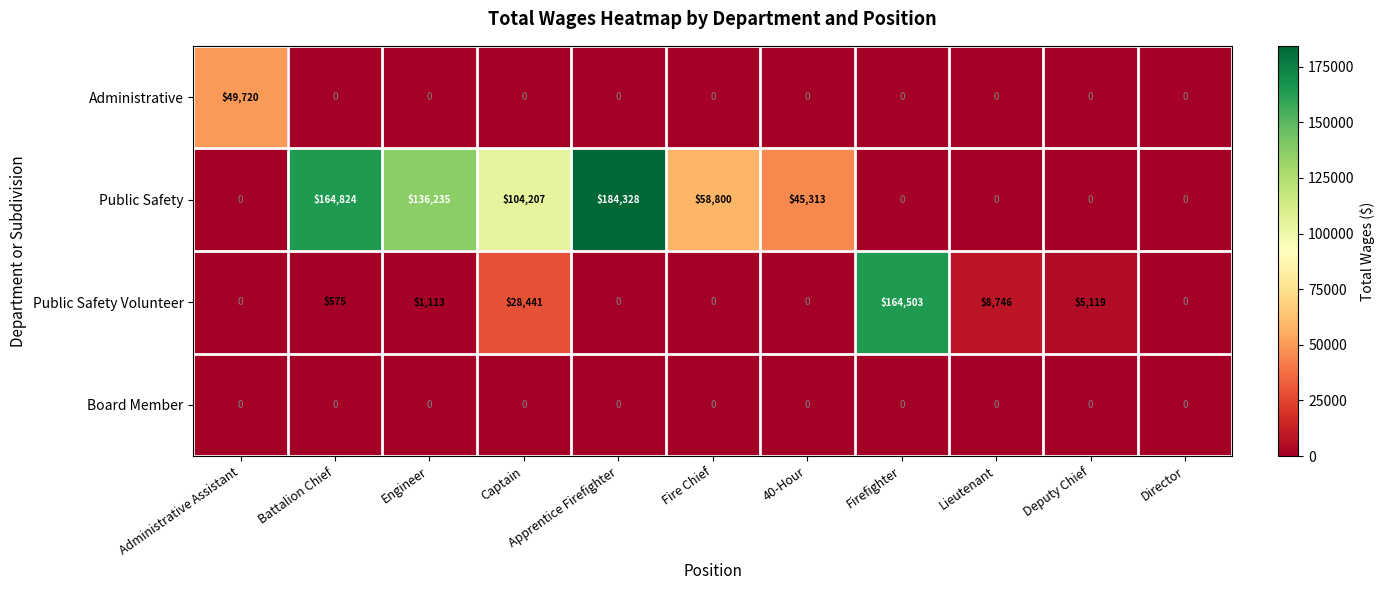

At which category is the sum across all series the highest?

Apprentice Firefighter